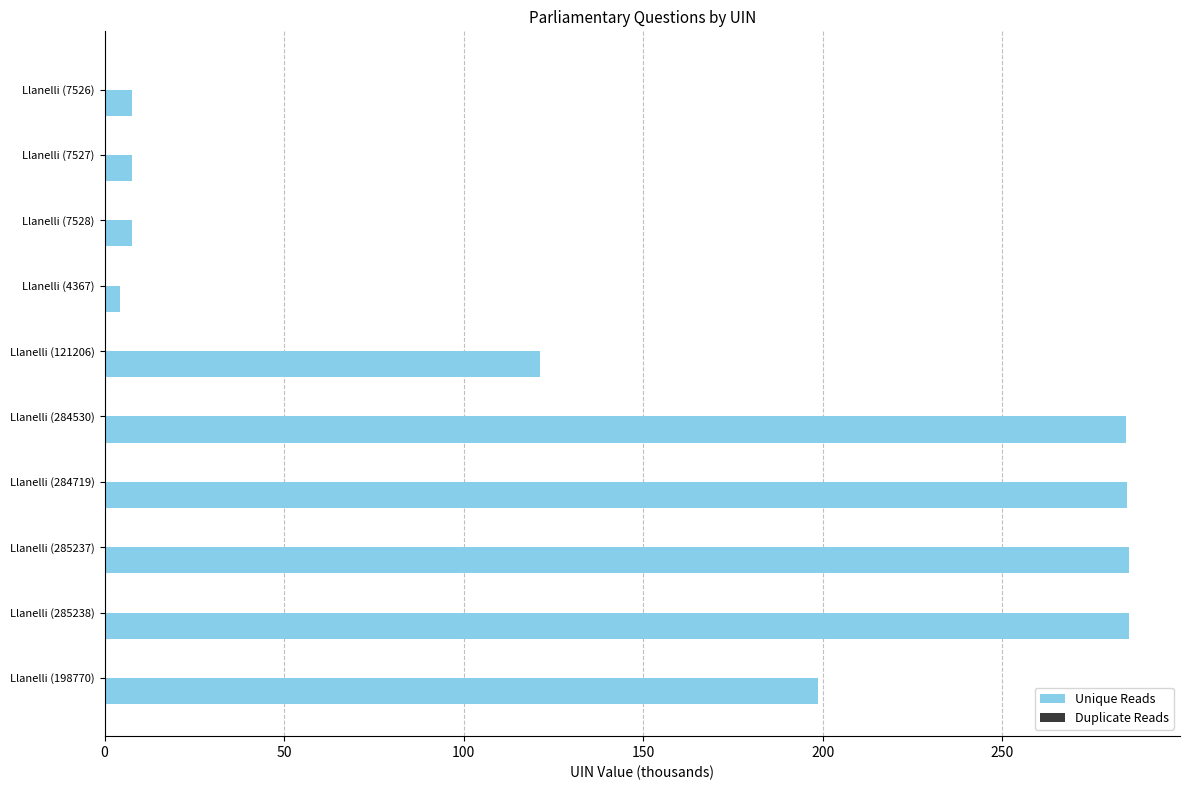

Which series has the largest total across all categories?

Unique Reads